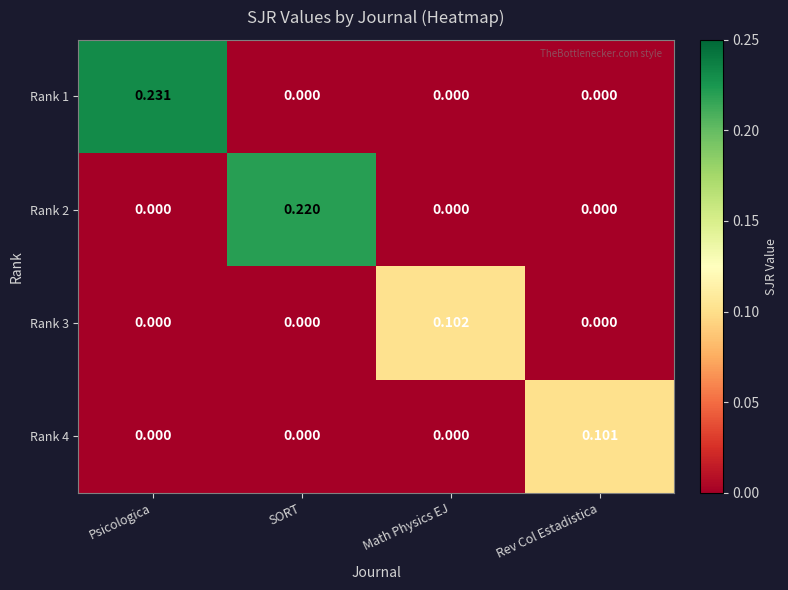

At which category is the sum across all series the highest?

Psicologica